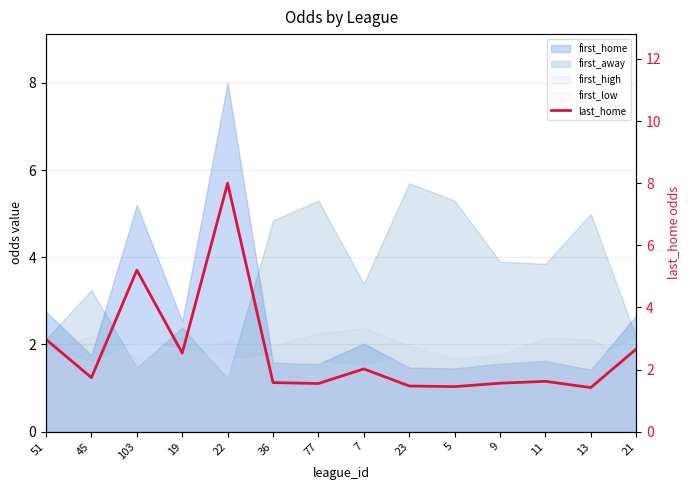

Reading left to right, transcribe all the data shown in this chart.

3.0	1.7	5.2	2.5	8.0	1.6	1.6	2.0	1.5	1.4	1.6	1.6	1.4	2.7